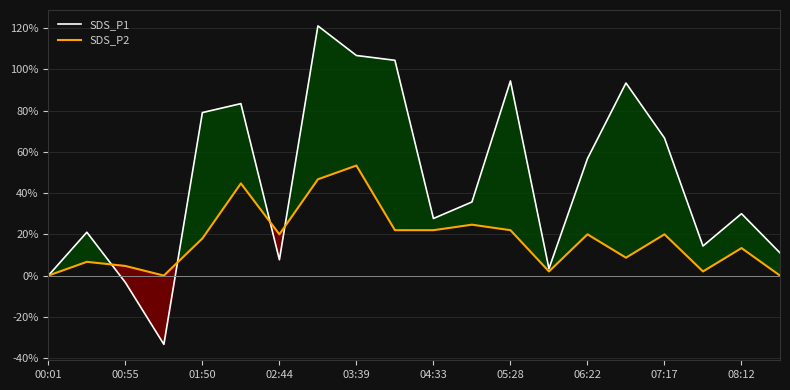

Is the value of SDS_P1 at 07:17 greater than the value of SDS_P2 at 08:12?

Yes